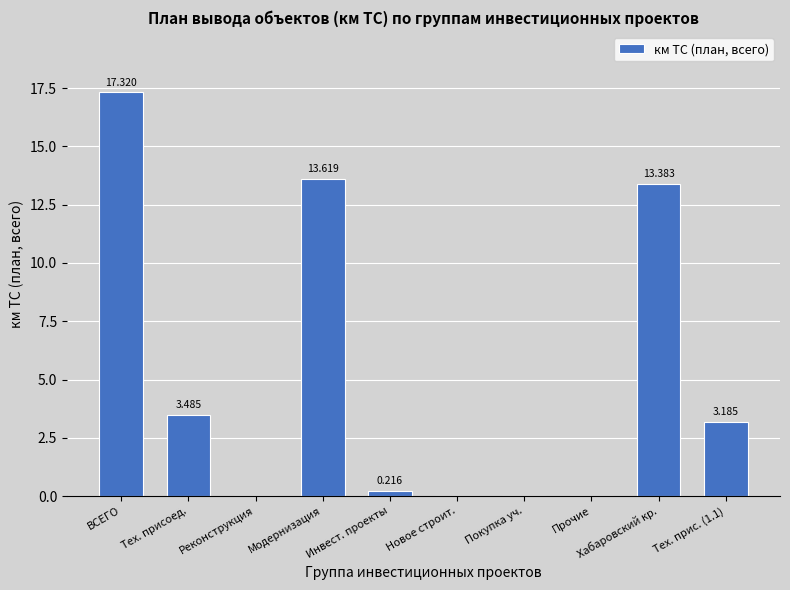

What is the change in value from Тех. присоед. to Покупка уч.?

-3.5